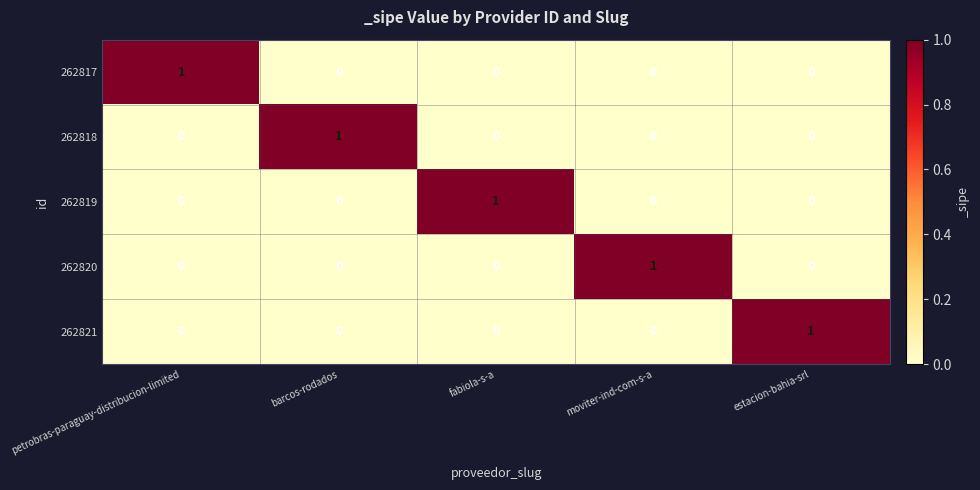

What is the total value across all series at petrobras-paraguay-distribucion-limited?

1